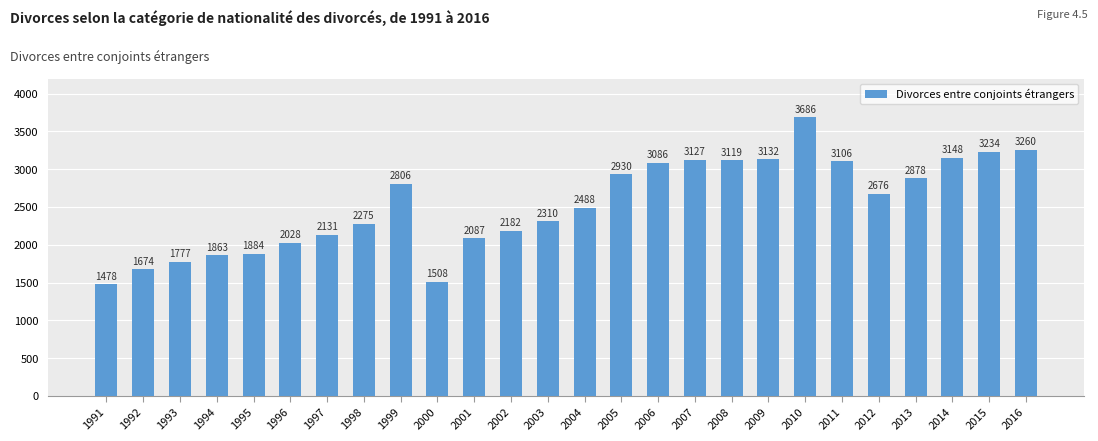

What is the difference between the maximum and minimum values?

2208